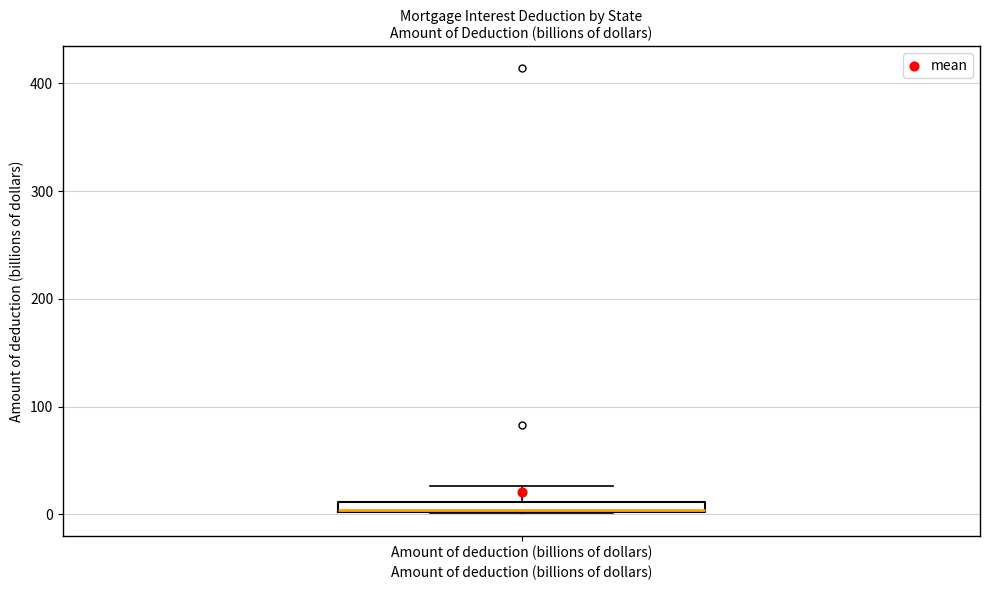

Where does the upper whisker of the box for Amount of deduction (billions of dollars) end on the y-axis? The values are not printed on the chart, so give them approximately, as read against the axis.

30